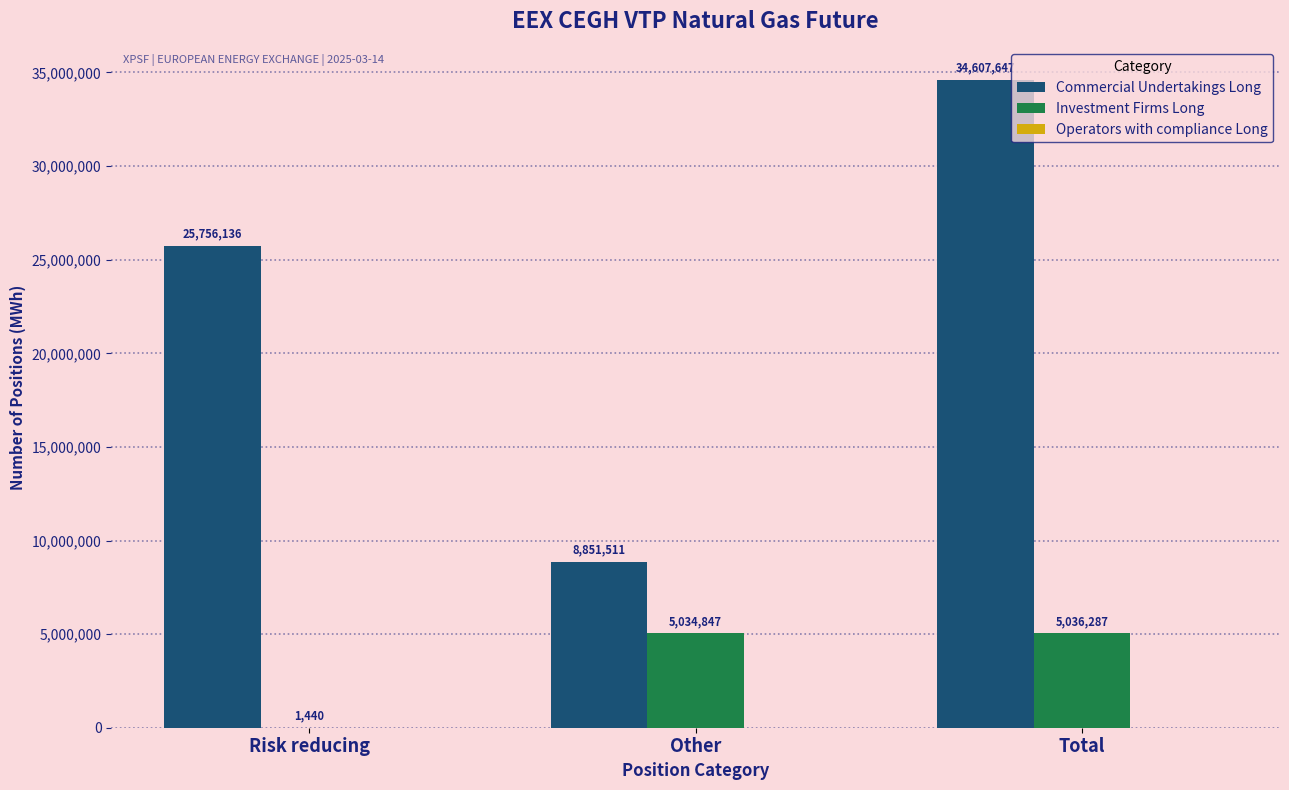

Where is Investment Firms Long nearest to the value 2518863?

Other